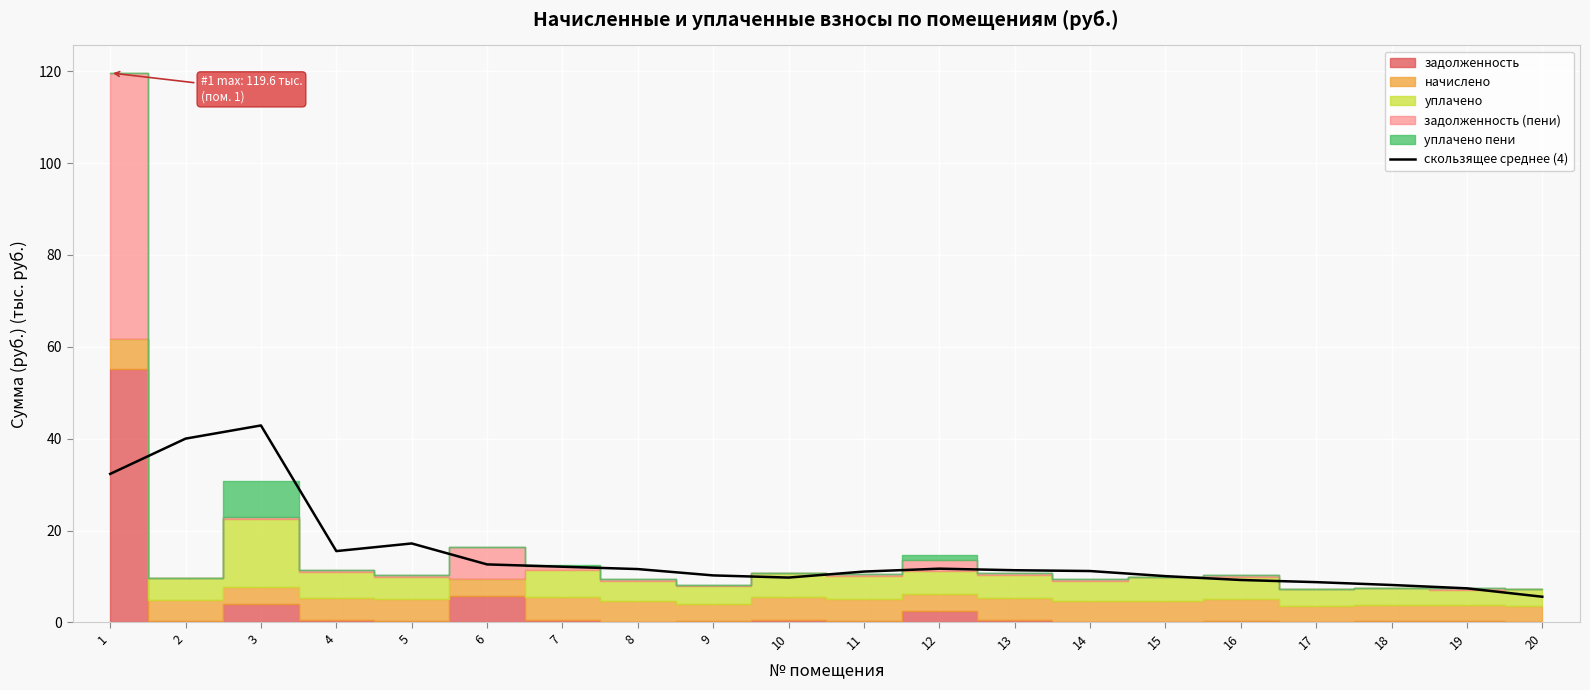

Between 10 and 4, which is larger?

4